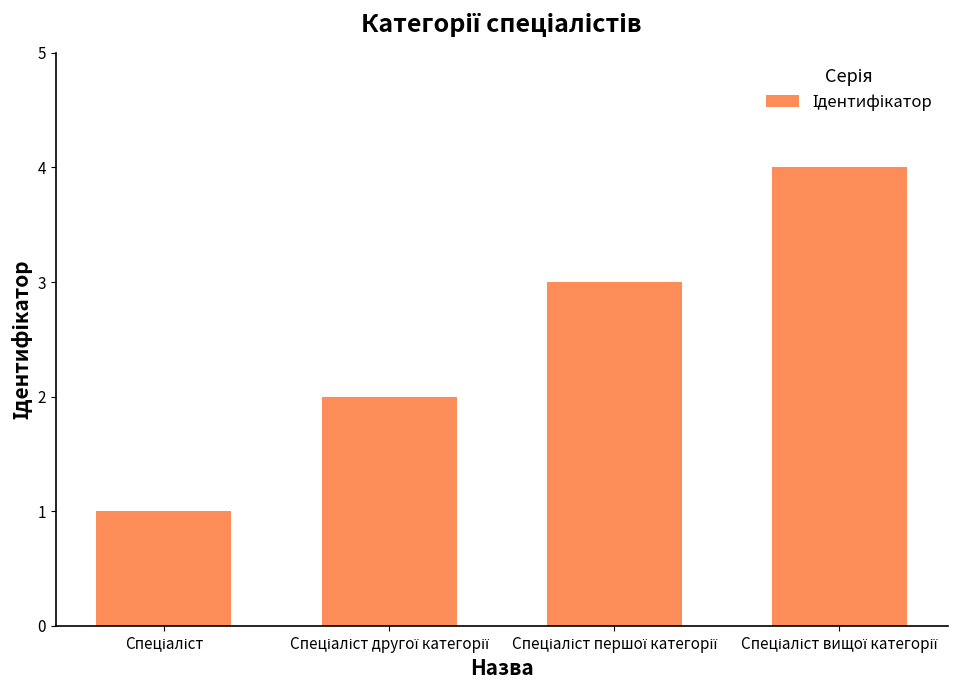

Reading left to right, what are all the values shown in this chart?

1	2	3	4